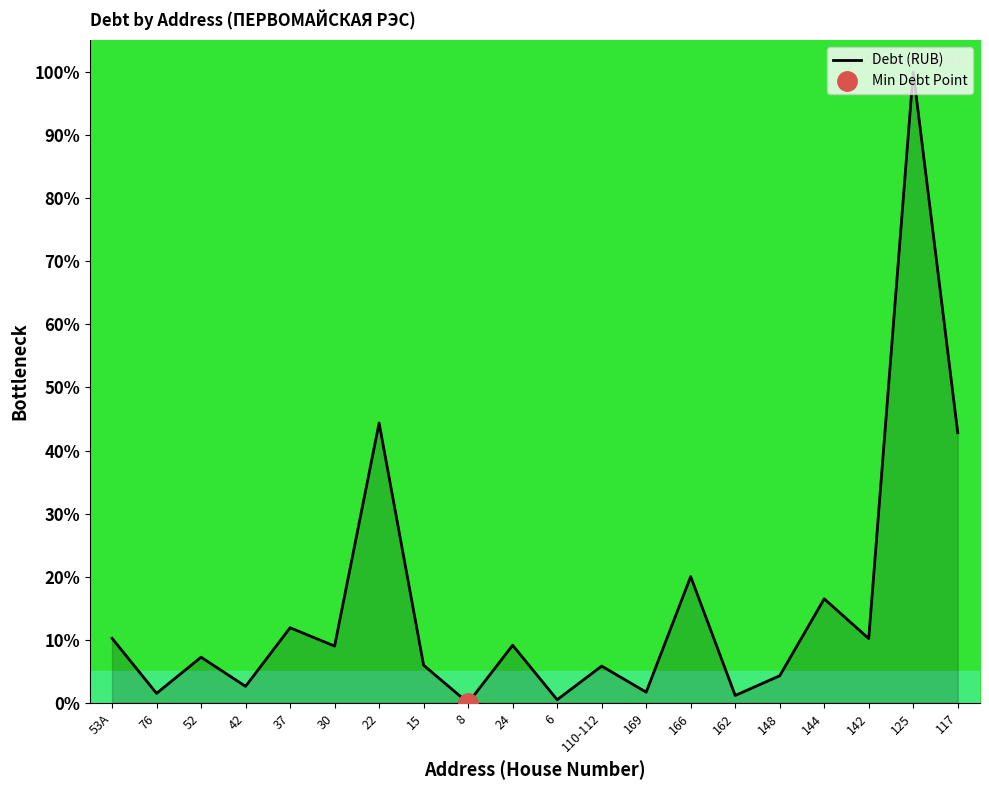

Rank the categories by value from highest to lowest.

125, 22, 117, 166, 144, 37, 53А, 142, 24, 30, 52, 15, 110-112, 148, 42, 169, 76, 162, 6, 8